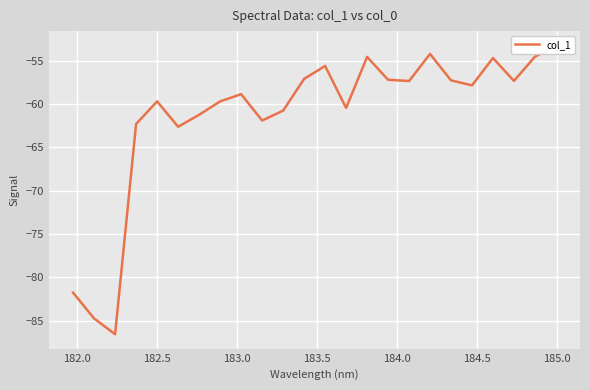

What position from the right is 184.0?

19